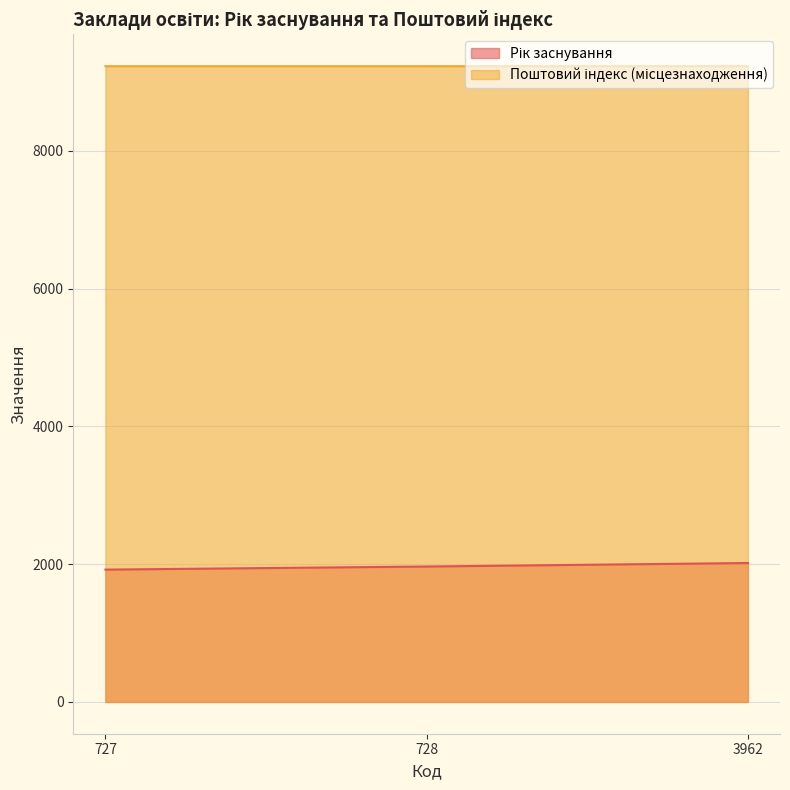

What is the sum of all Поштовий індекс (місцезнаходження) values?

27691